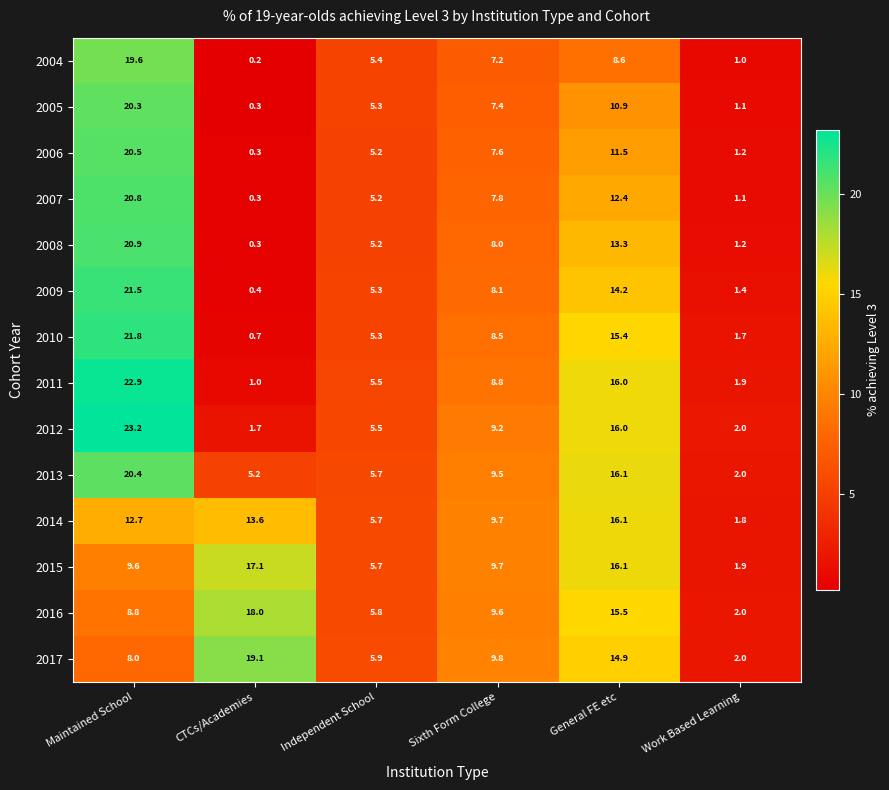

What is the approximate value of 2009 at Maintained School?

21.5